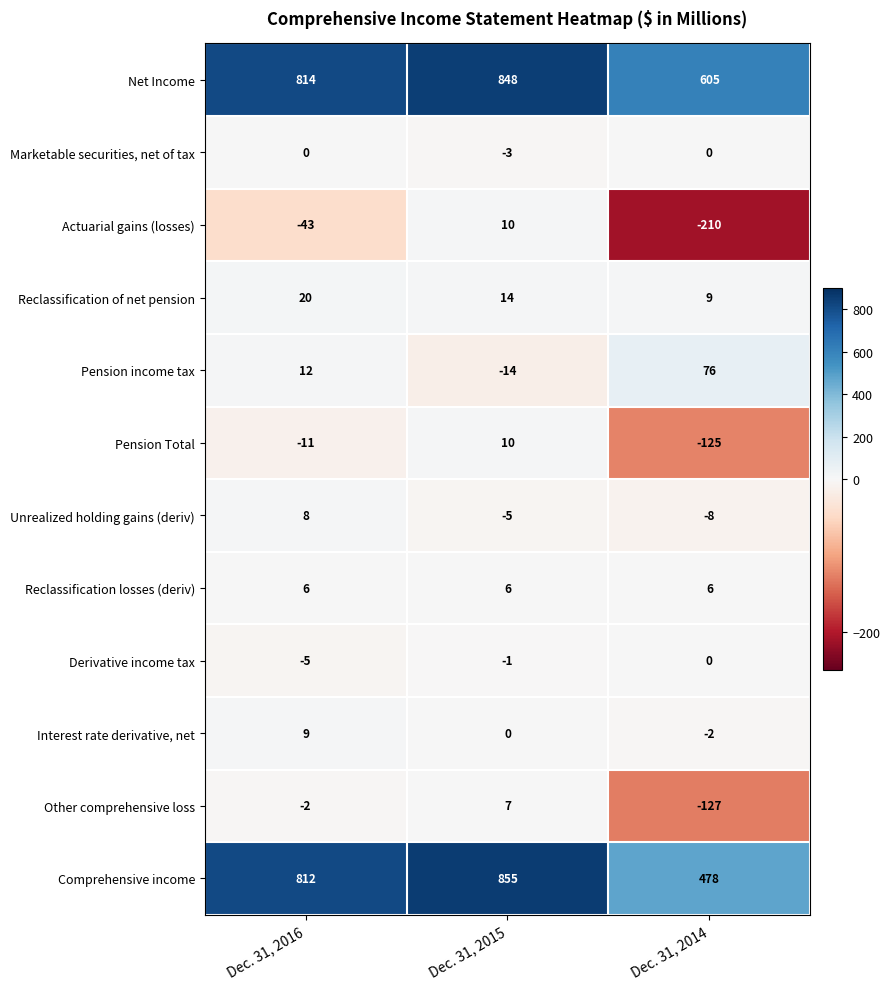

Rank the categories by Interest rate derivative, net value from highest to lowest.

Dec. 31, 2016, Dec. 31, 2015, Dec. 31, 2014